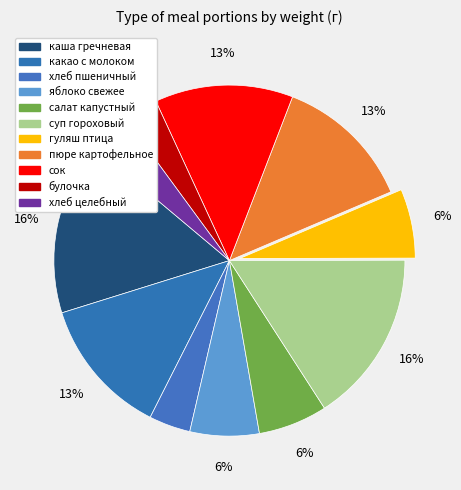

How many slices are in this pie chart?

11